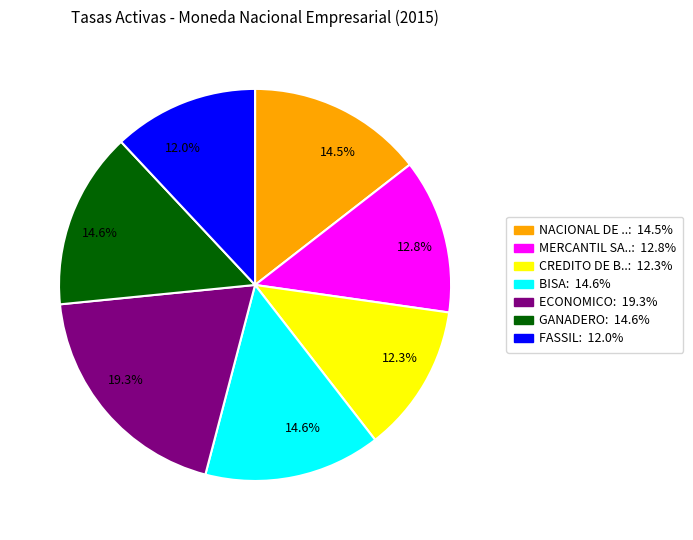

Is there a majority slice in this chart?

No